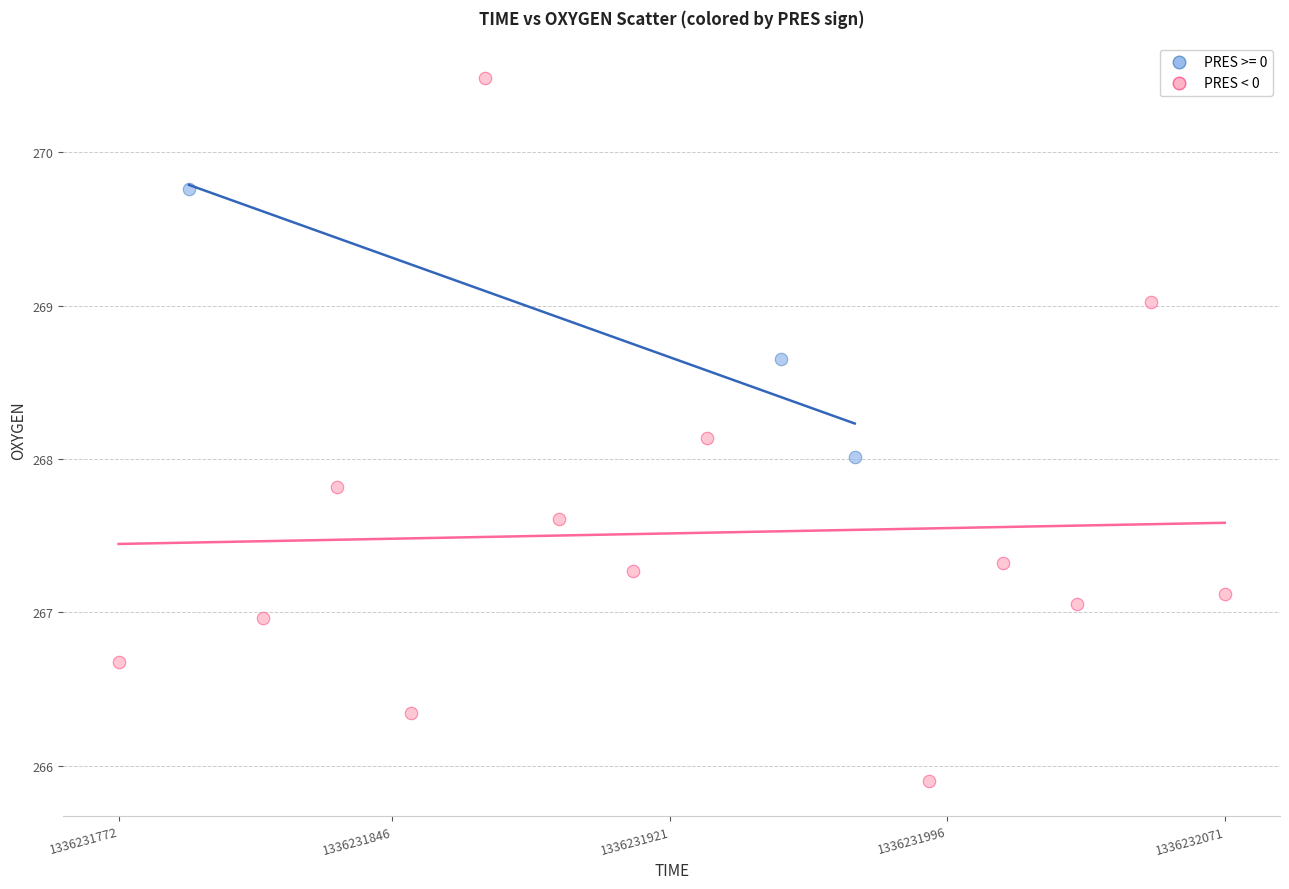

Which series reaches the maximum Y coordinate?

PRES < 0